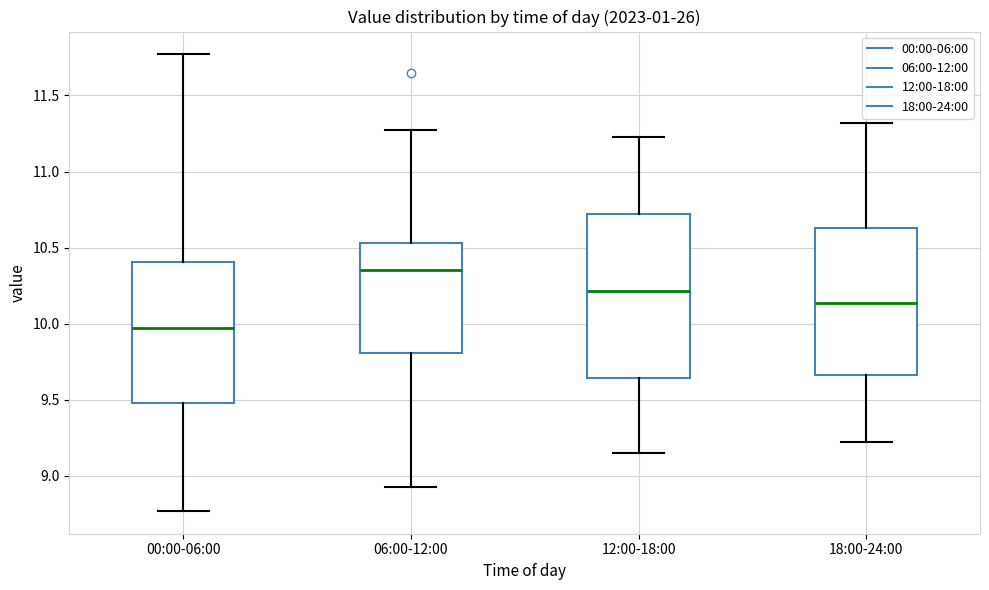

Reading left to right, transcribe this box plot: for each box, give where its median line is, the range the box spans, and where its two whiskers end, as read against the y-axis. The values are not printed on the chart, so give them approximately, as read against the axis.

00:00-06:00: median 10.00, box 9.50 to 10.40, whiskers 8.75 to 11.75
06:00-12:00: median 10.35, box 9.80 to 10.55, whiskers 8.95 to 11.25
12:00-18:00: median 10.20, box 9.65 to 10.70, whiskers 9.15 to 11.25
18:00-24:00: median 10.15, box 9.65 to 10.65, whiskers 9.20 to 11.30